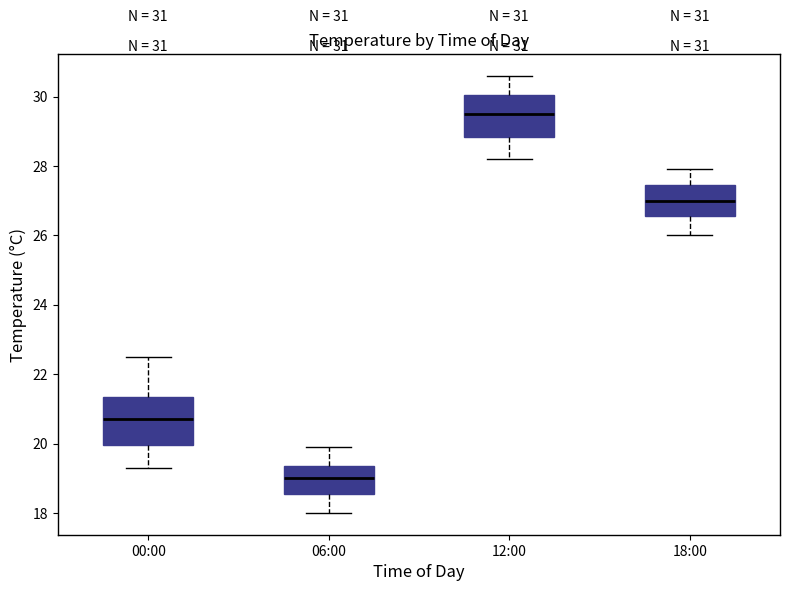

Which box's median line is the lowest?

06:00